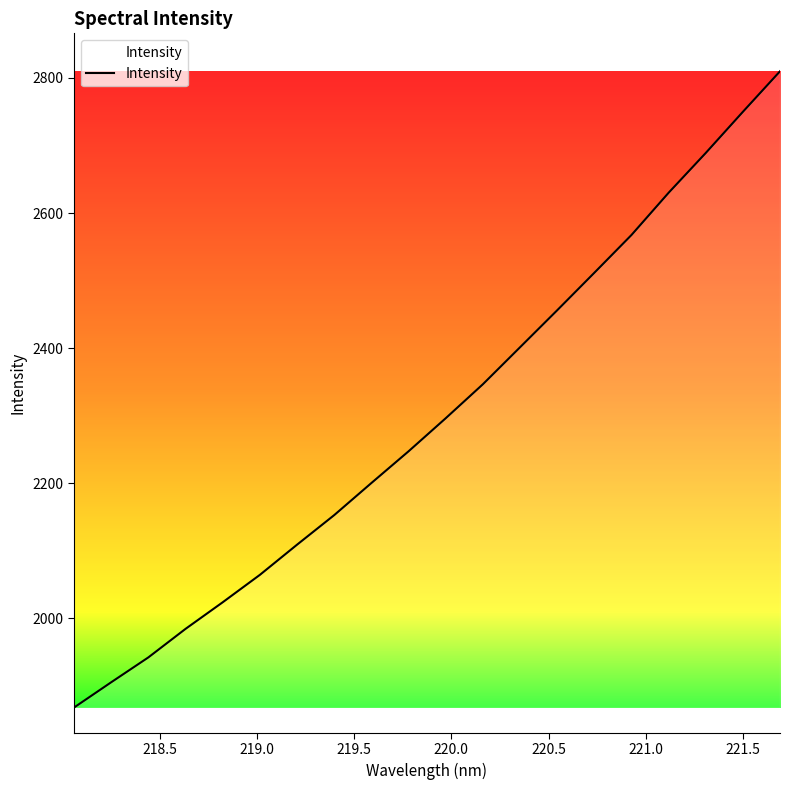

Does the chart display data point markers on the line(s)?

No